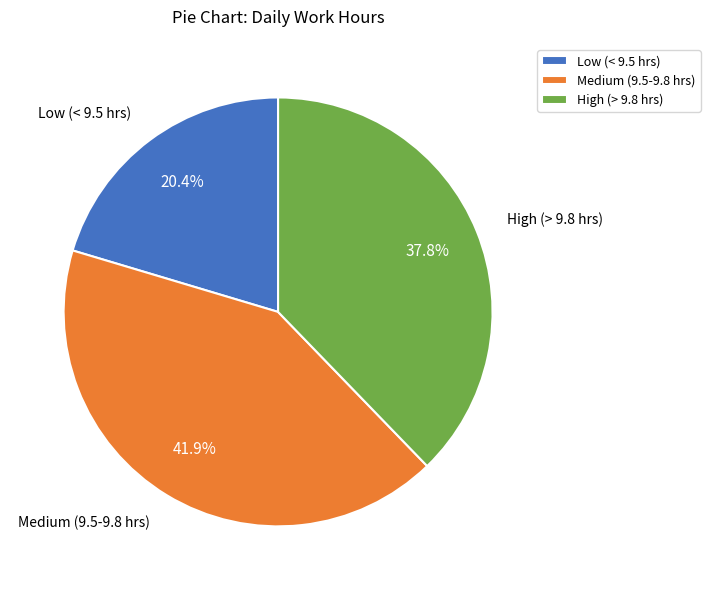

How much of the chart is everything except Medium (9.5-9.8 hrs)?

58.1%